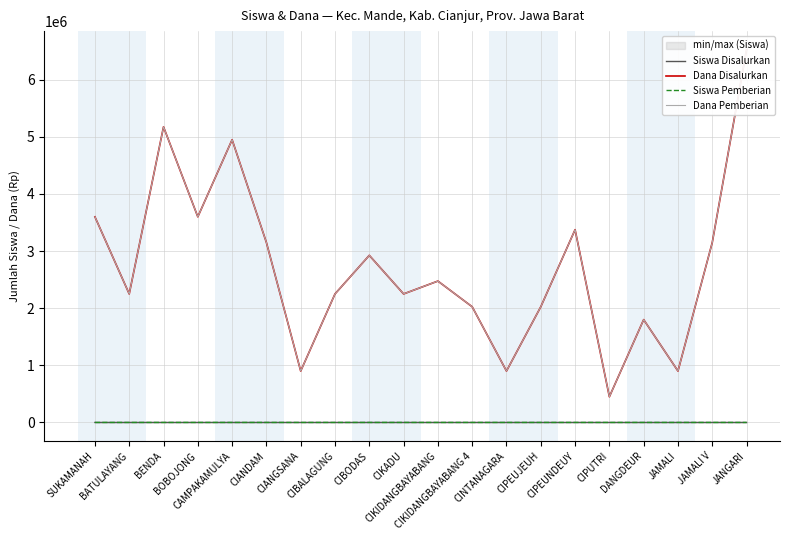

List the series in order of their peak value, lowest first.

Siswa Disalurkan, Siswa Pemberian, Dana Disalurkan, Dana Pemberian